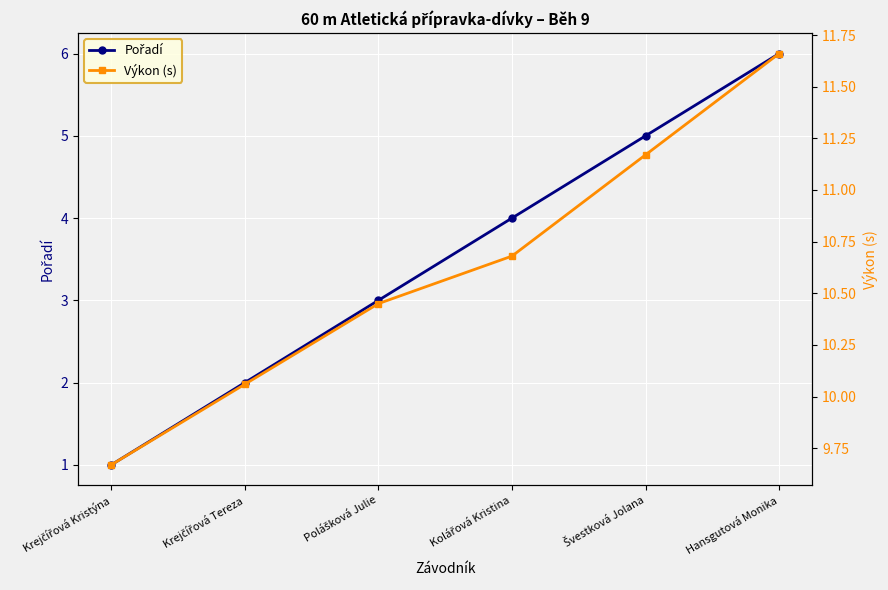

The value of Výkon (s) at Hansgutová Monika is 17.0. True or false?

False